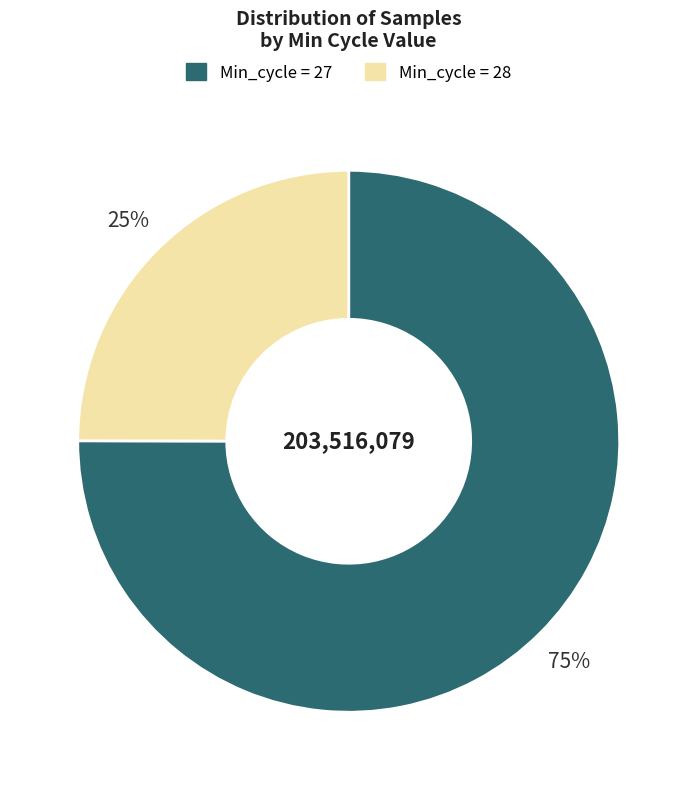

To the nearest percent, what is the average slice percentage?

50%